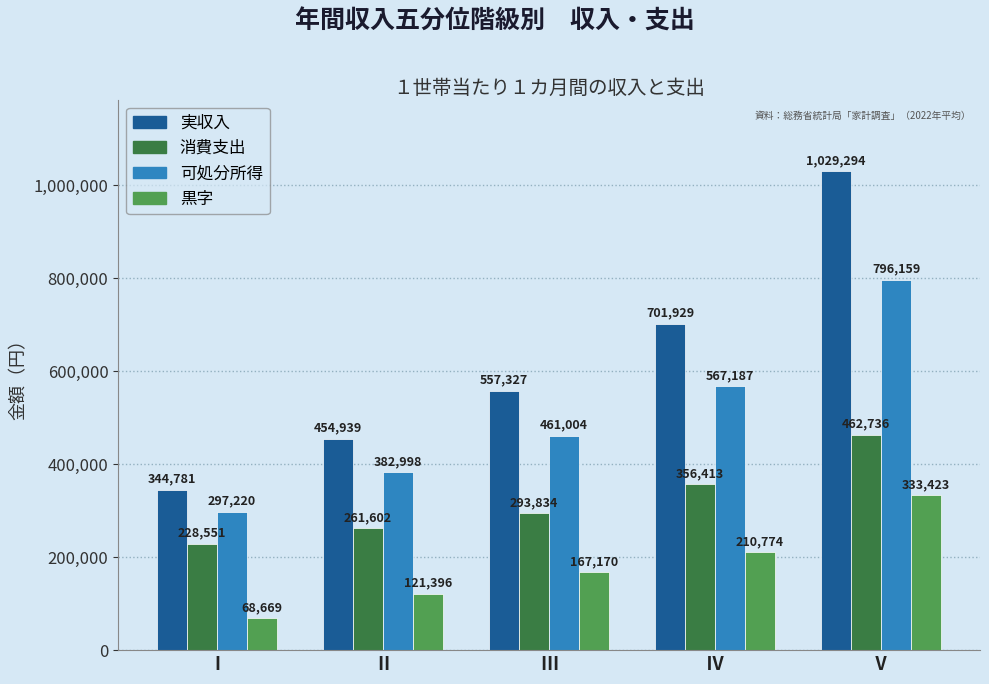

Reading left to right, transcribe all the data shown in this chart.

実収入: Ⅰ=344781	Ⅱ=454939	Ⅲ=557327	Ⅳ=701929	Ⅴ=1029294
消費支出: Ⅰ=228551	Ⅱ=261602	Ⅲ=293834	Ⅳ=356413	Ⅴ=462736
可処分所得: Ⅰ=297220	Ⅱ=382998	Ⅲ=461004	Ⅳ=567187	Ⅴ=796159
黒字: Ⅰ=68669	Ⅱ=121396	Ⅲ=167170	Ⅳ=210774	Ⅴ=333423